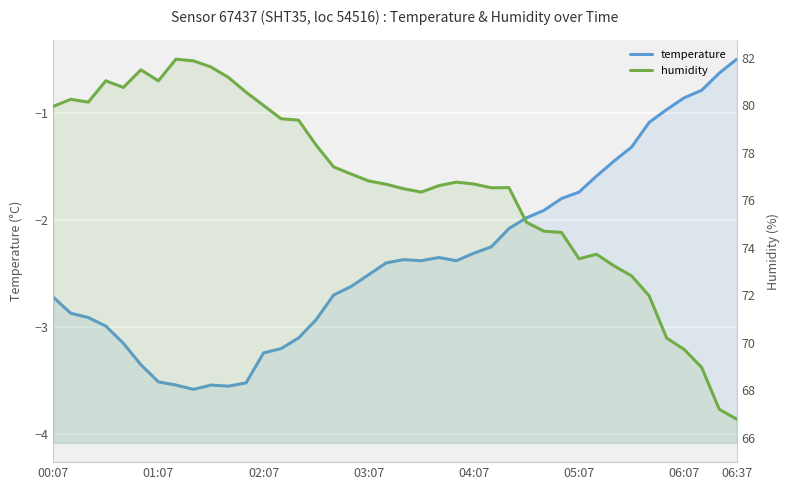

What is the difference between the highest and lowest values at 37?

69.8